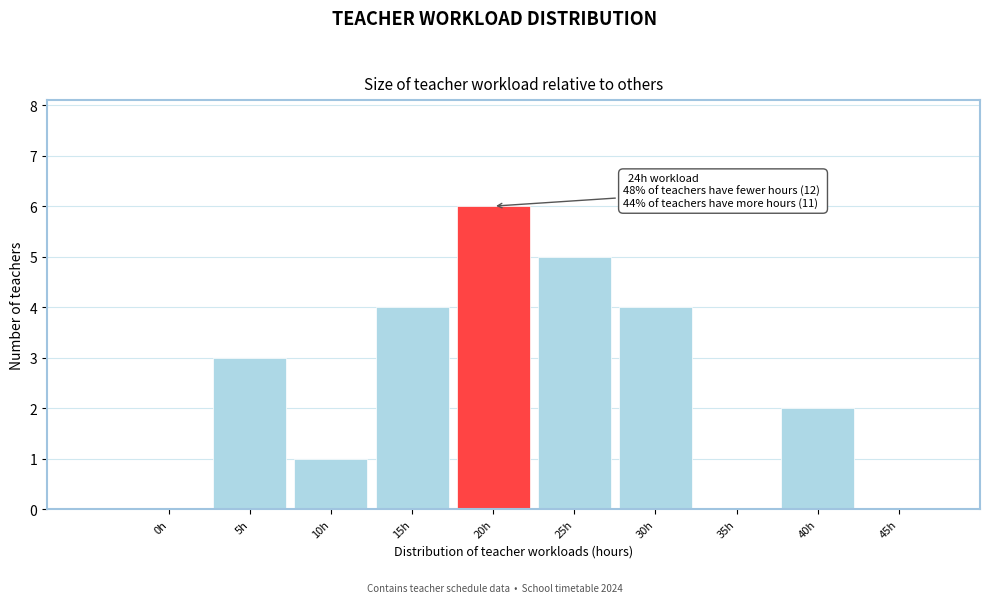

Reading right to left, transcribe all the data shown in this chart.

45h=0	40h=2	35h=0	30h=4	25h=5	20h=6	15h=4	10h=1	5h=3	0h=0